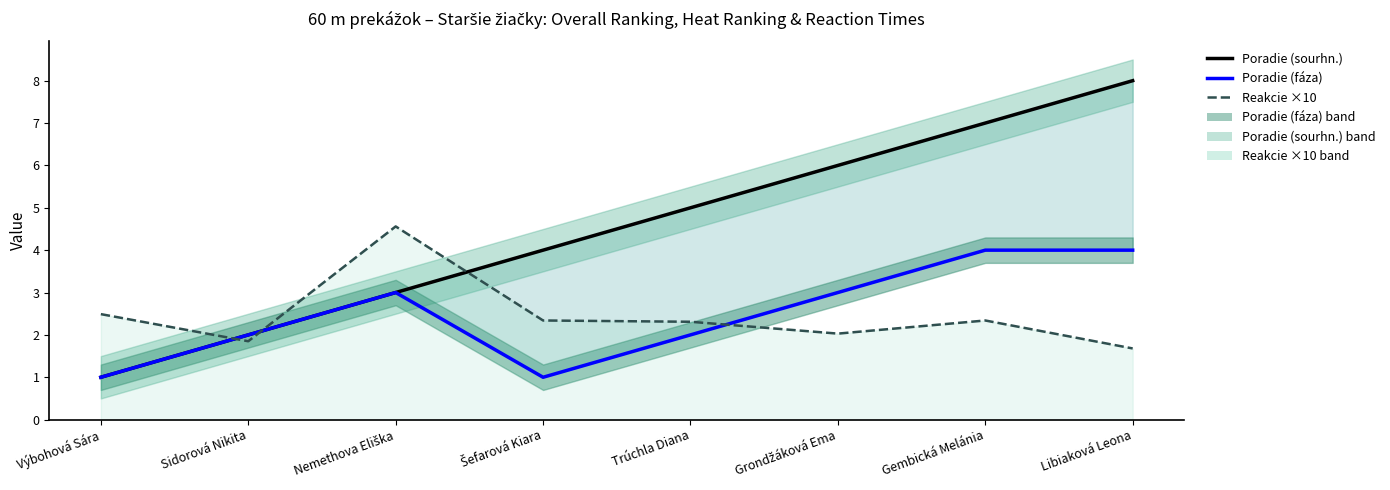

Rank the categories by Poradie (fáza) value from highest to lowest.

Gembická Melánia, Libiaková Leona, Nemethova Eliška, Grondžáková Ema, Sidorová Nikita, Trúchla Diana, Výbohová Sára, Šefarová Kiara